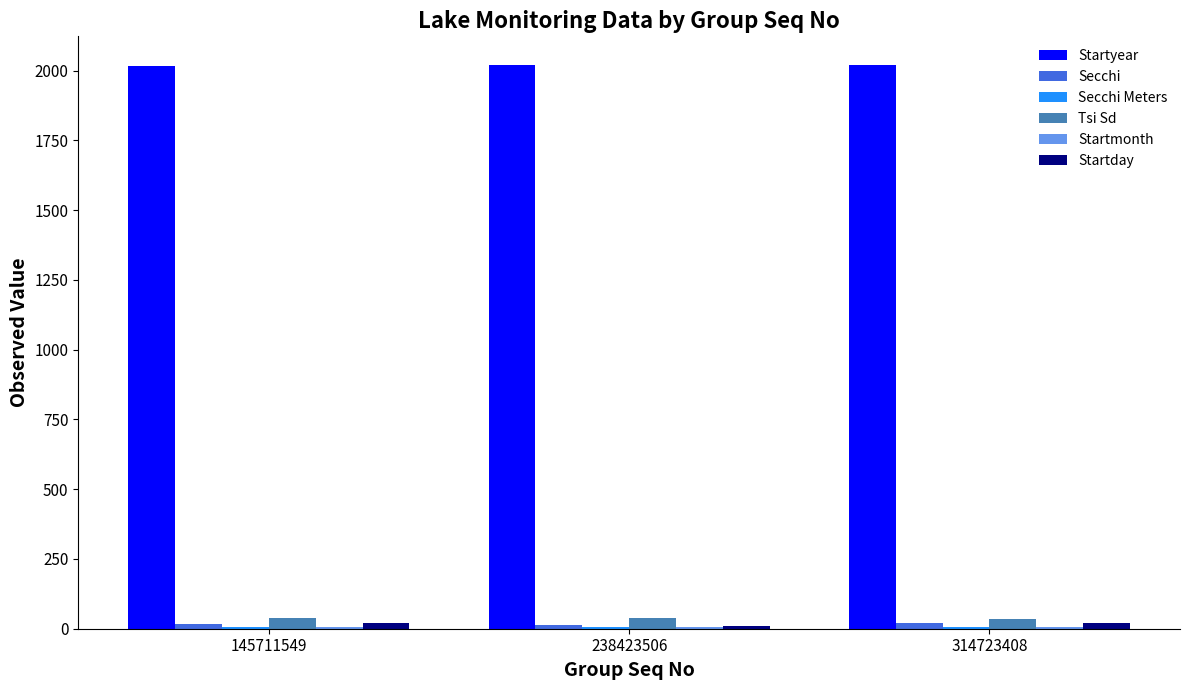

True or false: Tsi Sd has a value of 35.0 at 314723408.

True